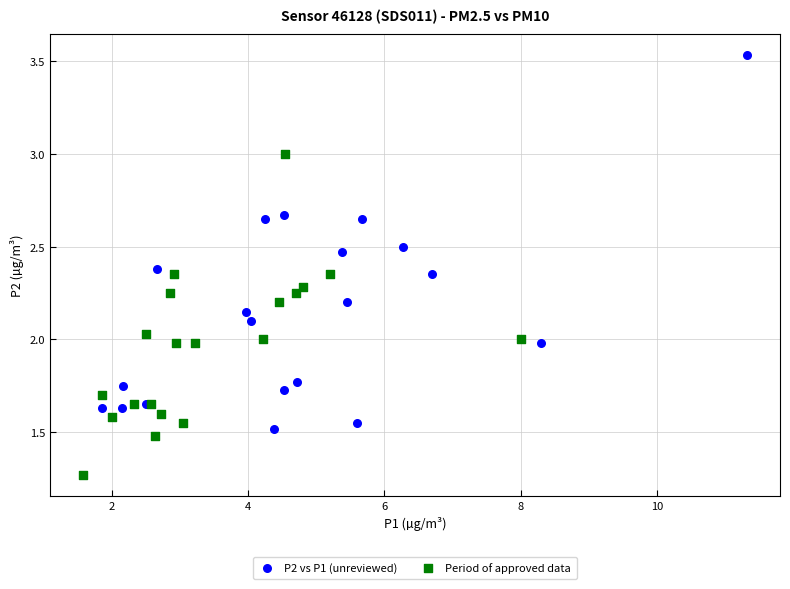

What are all the series names shown in the legend?

P2 vs P1 (unreviewed), Period of approved data